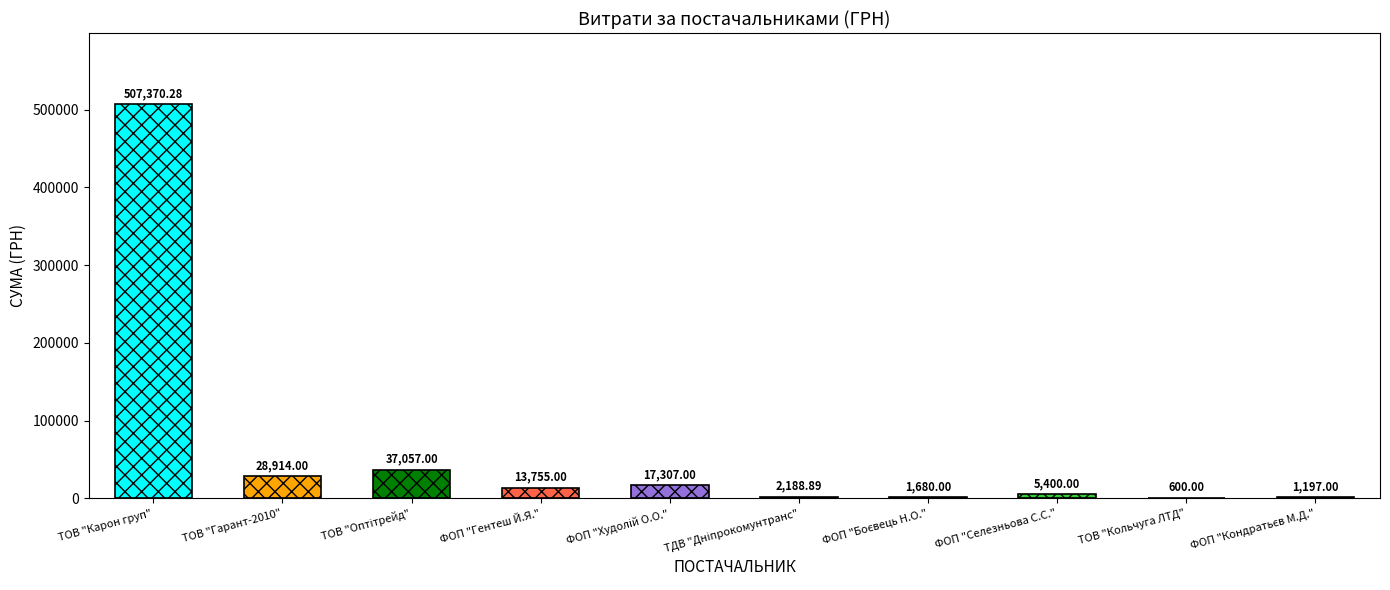

At which label does the data first exceed 13755?

ТОВ "Карон груп"